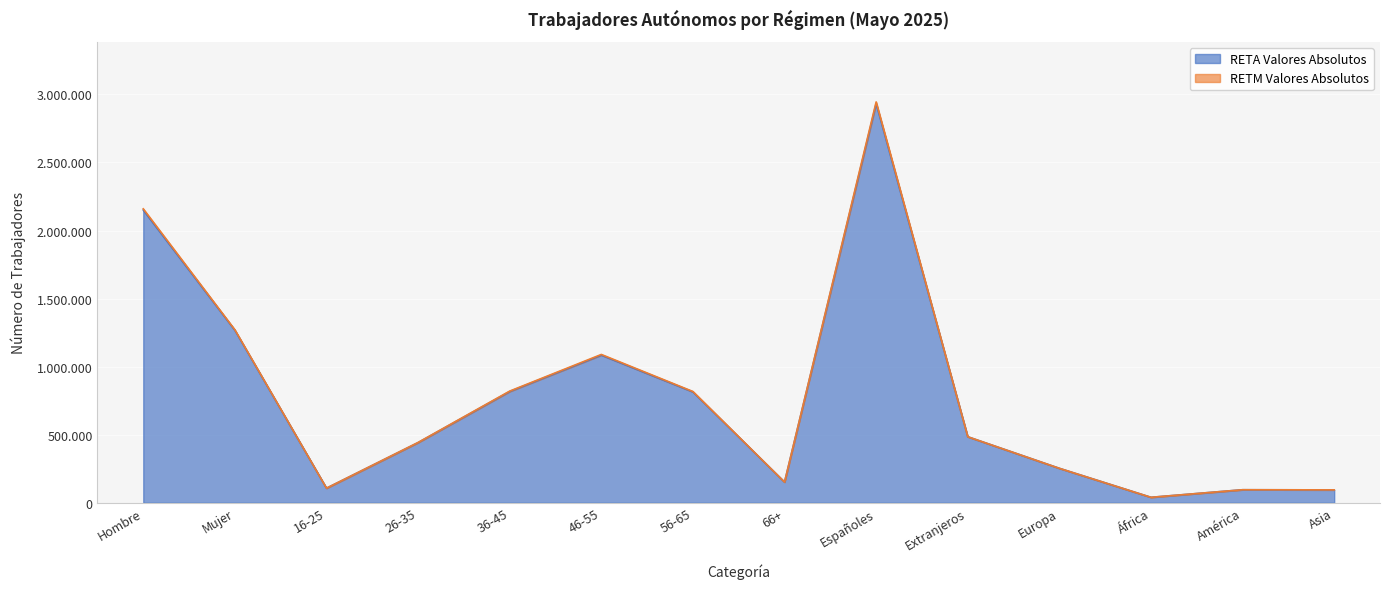

Reading left to right, transcribe all the data shown in this chart.

RETA Valores Absolutos: Hombre=2150843	Mujer=1267433	16-25=107074	26-35=442083	36-45=817650	46-55=1085047	56-65=814544	66+=151879	Españoles=2933256	Extranjeros=485021	Europa=253085	África=40211	América=95795	Asia=94775
RETM Valores Absolutos: Hombre=2159517	Mujer=1270795	16-25=107264	26-35=443170	36-45=820461	46-55=1089721	56-65=817589	66+=152108	Españoles=2945059	Extranjeros=485254	Europa=253287	África=40226	América=95811	Asia=94775